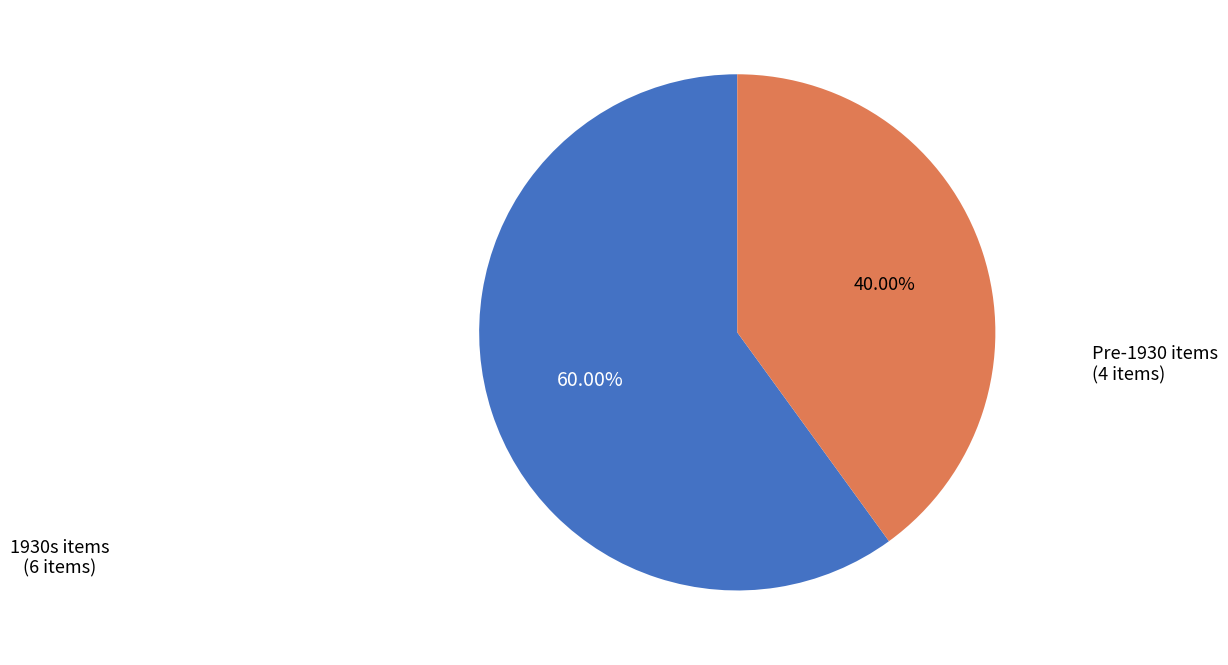

Does any single category account for the majority?

Yes